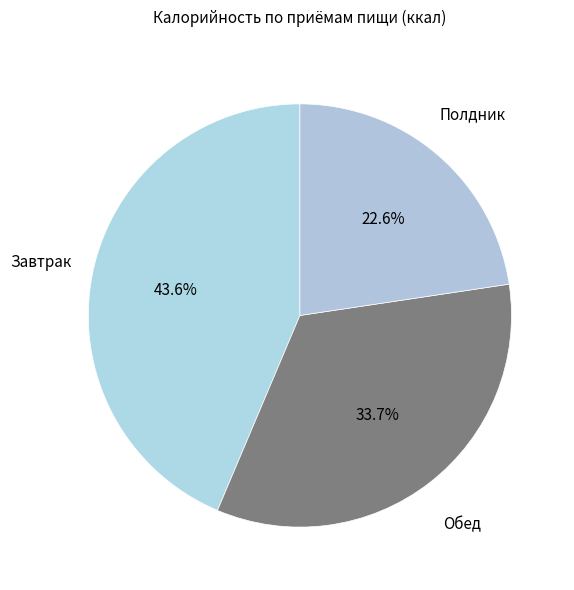

Rank the categories by value from highest to lowest.

Завтрак, Обед, Полдник